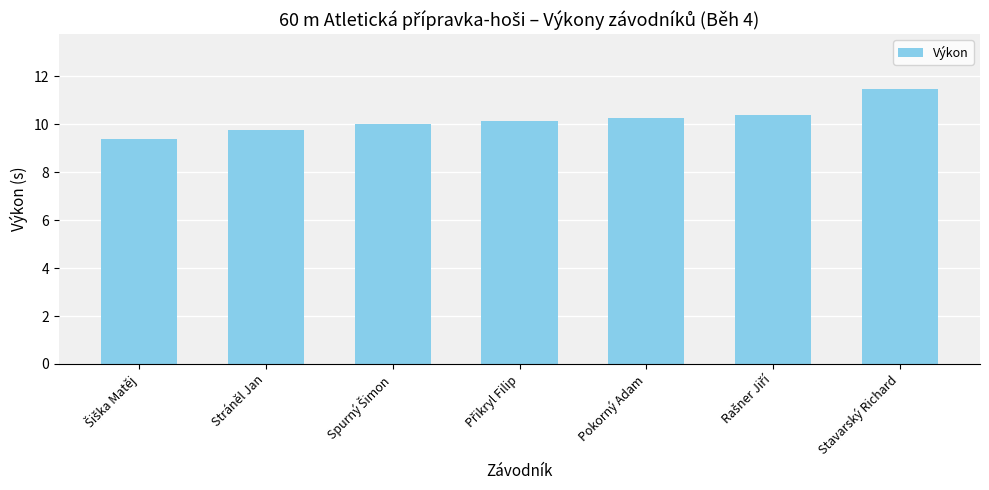

Are the bars grouped side by side (vs. stacked)?

No